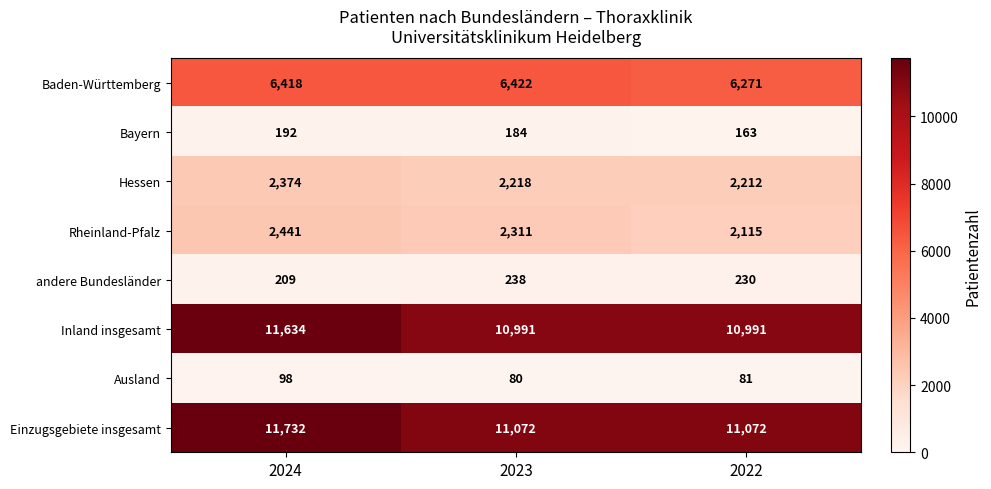

At which category does the chart reach its minimum across all series?

2023